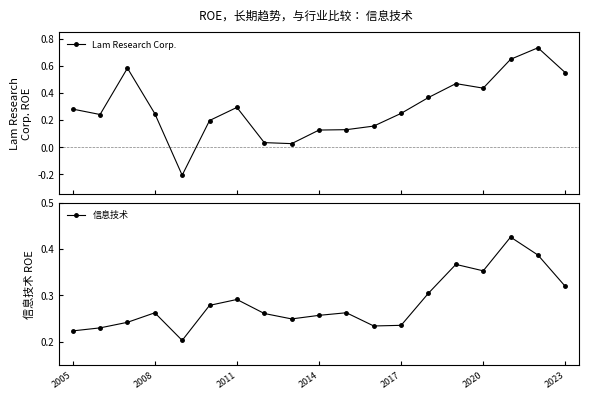

True or false: 信息技术 and Lam Research Corp. cross at least once.

True